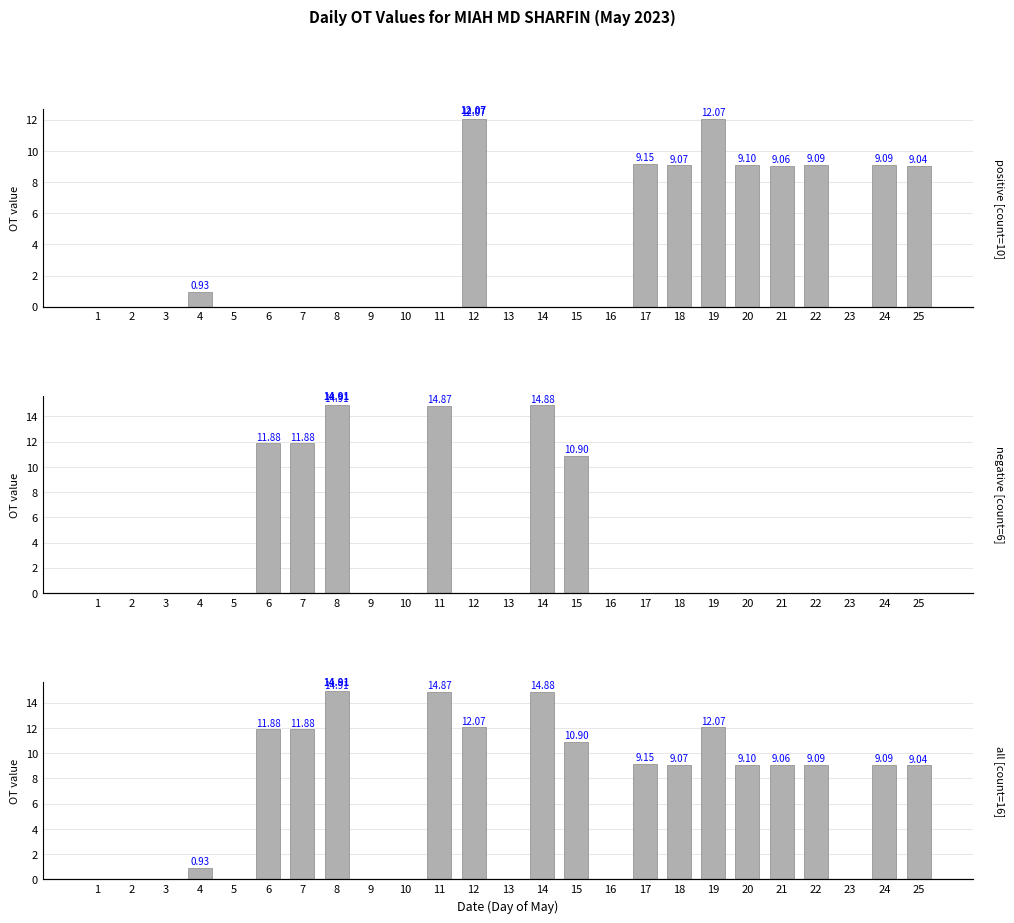

What is the sum of the all [count=16] values at 13 and 12?

12.1